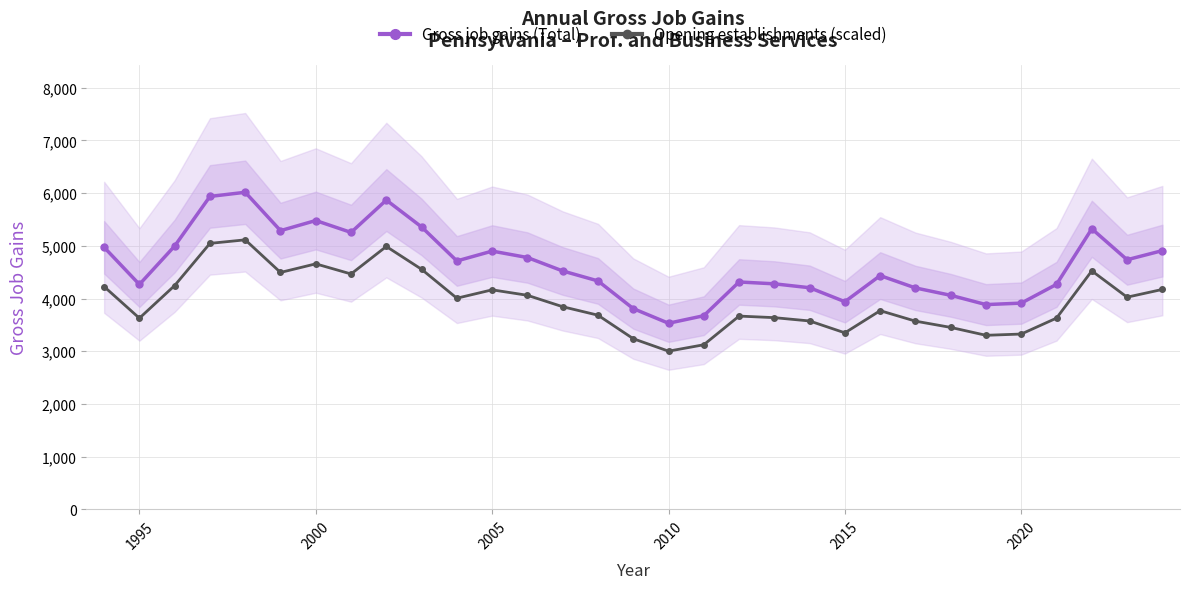

The Gross job gains (Total) series shows 2436.9 at 2005. True or false?

False